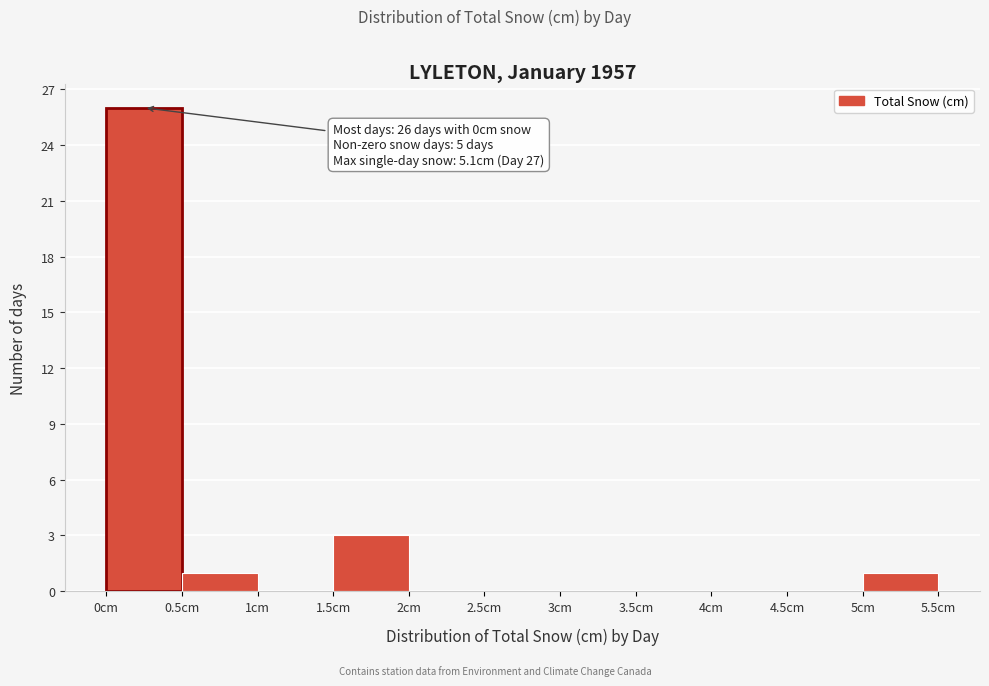

Which range on the x-axis has the tallest bar?

0.0 to 0.5